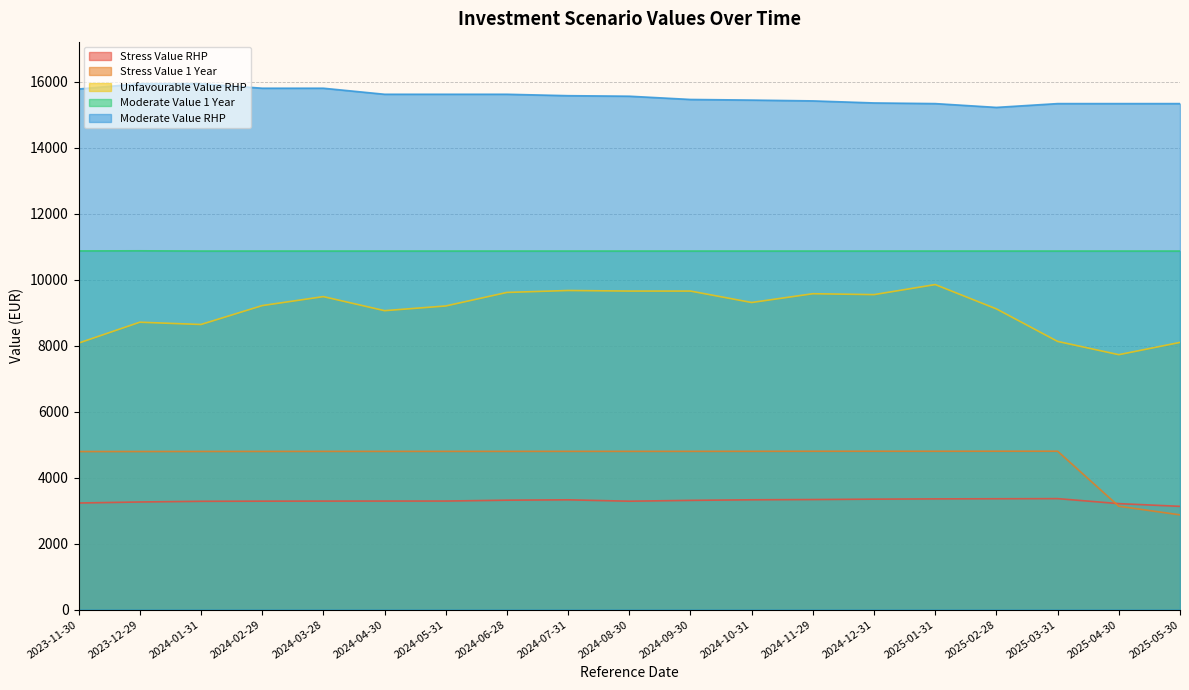

Reading left to right, transcribe all the data shown in this chart.

Stress Value 1 Year: 4792.0	4792.7	4794.6	4795.7	4796.7	4796.8	4797.2	4797.3	4797.8	4797.5	4797.9	4799.1	4800.8	4801.5	4800.7	4802.2	4802.1	3132.9	2871.4
Stress Value RHP: 3231.1	3262.0	3283.2	3287.0	3289.1	3290.2	3290.6	3316.7	3327.8	3285.7	3311.3	3328.6	3336.2	3348.2	3356.1	3360.0	3363.7	3212.5	3130.0
Unfavourable Value RHP: 8080.1	8714.0	8644.5	9217.5	9490.1	9063.8	9206.3	9616.8	9675.6	9658.4	9658.2	9311.7	9577.9	9550.6	9855.3	9117.0	8131.6	7728.8	8101.3
Moderate Value RHP: 15786.4	15946.1	15946.1	15810.0	15810.0	15626.6	15626.6	15626.6	15583.6	15567.7	15469.0	15450.1	15425.6	15363.4	15343.7	15228.3	15343.7	15343.7	15343.7
Moderate Value 1 Year: 10875.9	10879.6	10872.3	10872.3	10872.3	10872.3	10872.3	10872.3	10872.3	10872.3	10872.3	10872.3	10872.3	10872.3	10872.3	10872.3	10872.3	10872.3	10872.3